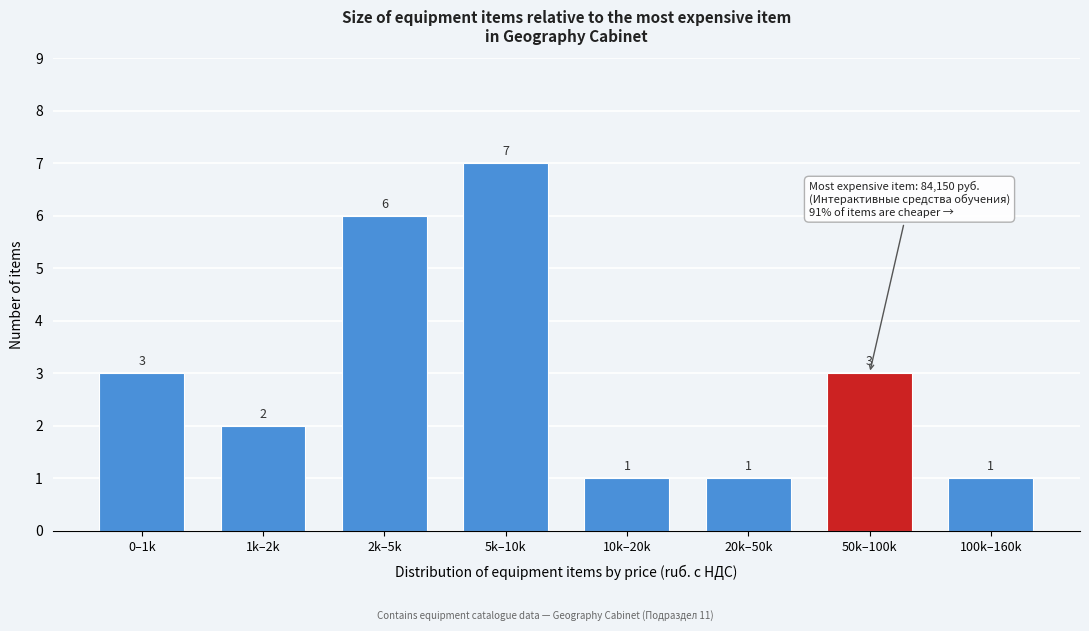

Reading left to right, transcribe all the data shown in this chart.

3	2	6	7	1	1	3	1